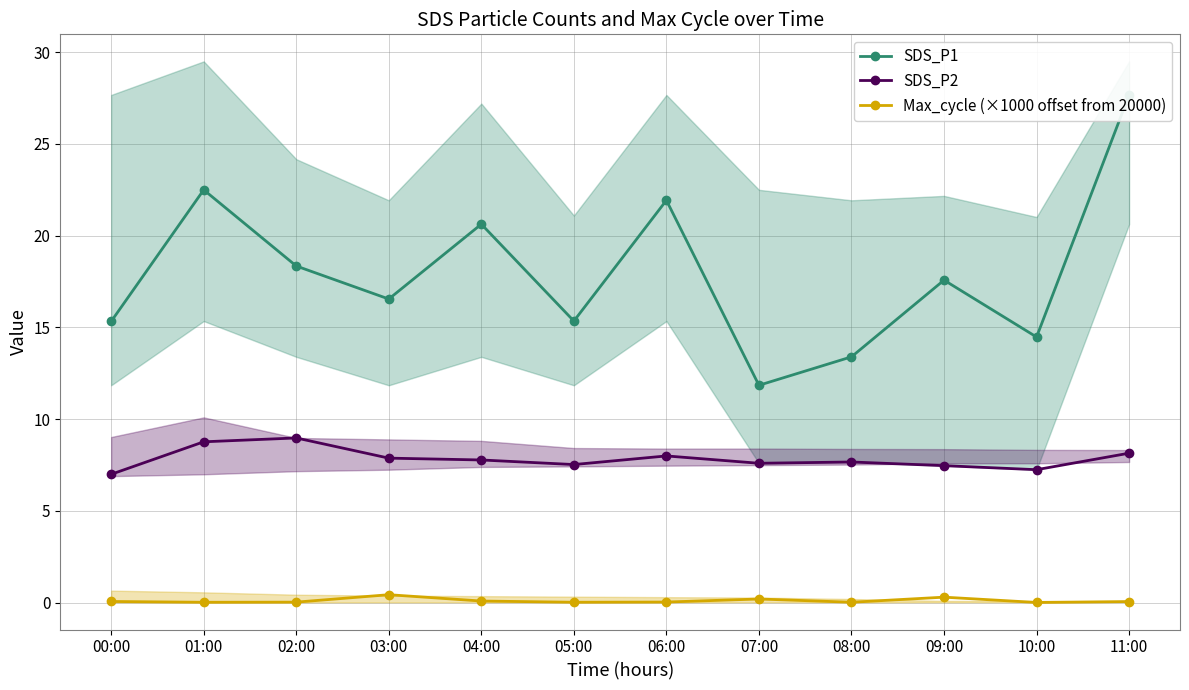

What is the difference between the SDS_P2 values at 08:00 and 11:00?

0.5